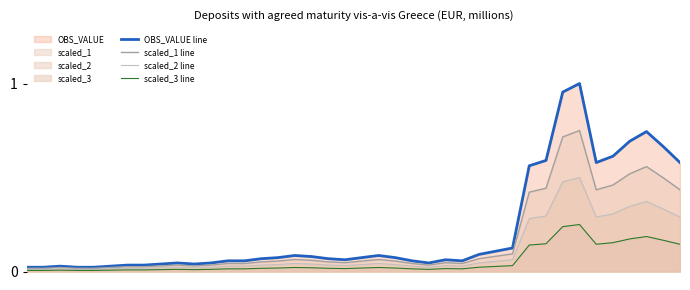

Reading left to right, list all the values displayed in this chart.

OBS_VALUE line: 0=0.0	1=0.0	2=0.0	3=0.0	4=0.0	5=0.0	6=0.0	7=0.0	8=0.0	9=0.0	10=0.0	11=0.0	12=0.1	13=0.1	14=0.1	15=0.1	16=0.1	17=0.1	18=0.1	19=0.1	20=0.1	21=0.1	22=0.1	23=0.1	24=0.0	25=0.1	26=0.1	27=0.1	28=0.1	29=0.1	30=0.6	31=0.6	32=1.0	33=1.0	34=0.6	35=0.6	36=0.7	37=0.7	38=0.7	39=0.6
scaled_1 line: 0=0.0	1=0.0	2=0.0	3=0.0	4=0.0	5=0.0	6=0.0	7=0.0	8=0.0	9=0.0	10=0.0	11=0.0	12=0.0	13=0.0	14=0.1	15=0.1	16=0.1	17=0.1	18=0.1	19=0.0	20=0.1	21=0.1	22=0.1	23=0.0	24=0.0	25=0.0	26=0.0	27=0.1	28=0.1	29=0.1	30=0.4	31=0.4	32=0.7	33=0.8	34=0.4	35=0.5	36=0.5	37=0.6	38=0.5	39=0.4
scaled_2 line: 0=0.0	1=0.0	2=0.0	3=0.0	4=0.0	5=0.0	6=0.0	7=0.0	8=0.0	9=0.0	10=0.0	11=0.0	12=0.0	13=0.0	14=0.0	15=0.0	16=0.0	17=0.0	18=0.0	19=0.0	20=0.0	21=0.0	22=0.0	23=0.0	24=0.0	25=0.0	26=0.0	27=0.0	28=0.1	29=0.1	30=0.3	31=0.3	32=0.5	33=0.5	34=0.3	35=0.3	36=0.3	37=0.4	38=0.3	39=0.3
scaled_3 line: 0=0.0	1=0.0	2=0.0	3=0.0	4=0.0	5=0.0	6=0.0	7=0.0	8=0.0	9=0.0	10=0.0	11=0.0	12=0.0	13=0.0	14=0.0	15=0.0	16=0.0	17=0.0	18=0.0	19=0.0	20=0.0	21=0.0	22=0.0	23=0.0	24=0.0	25=0.0	26=0.0	27=0.0	28=0.0	29=0.0	30=0.1	31=0.1	32=0.2	33=0.2	34=0.1	35=0.2	36=0.2	37=0.2	38=0.2	39=0.1